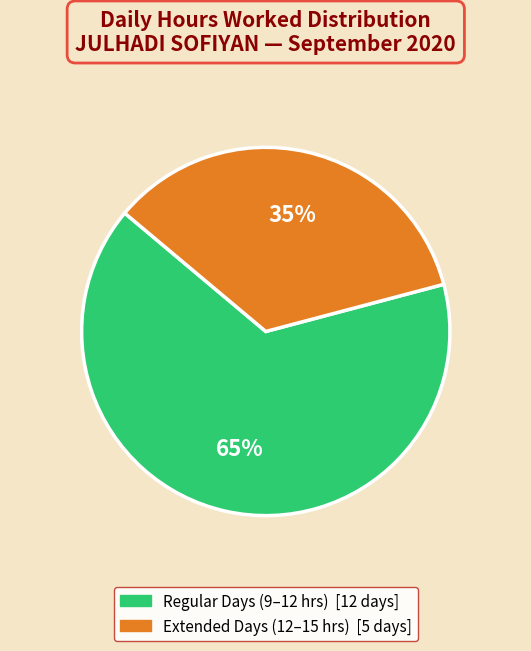

Does any single category account for the majority?

Yes